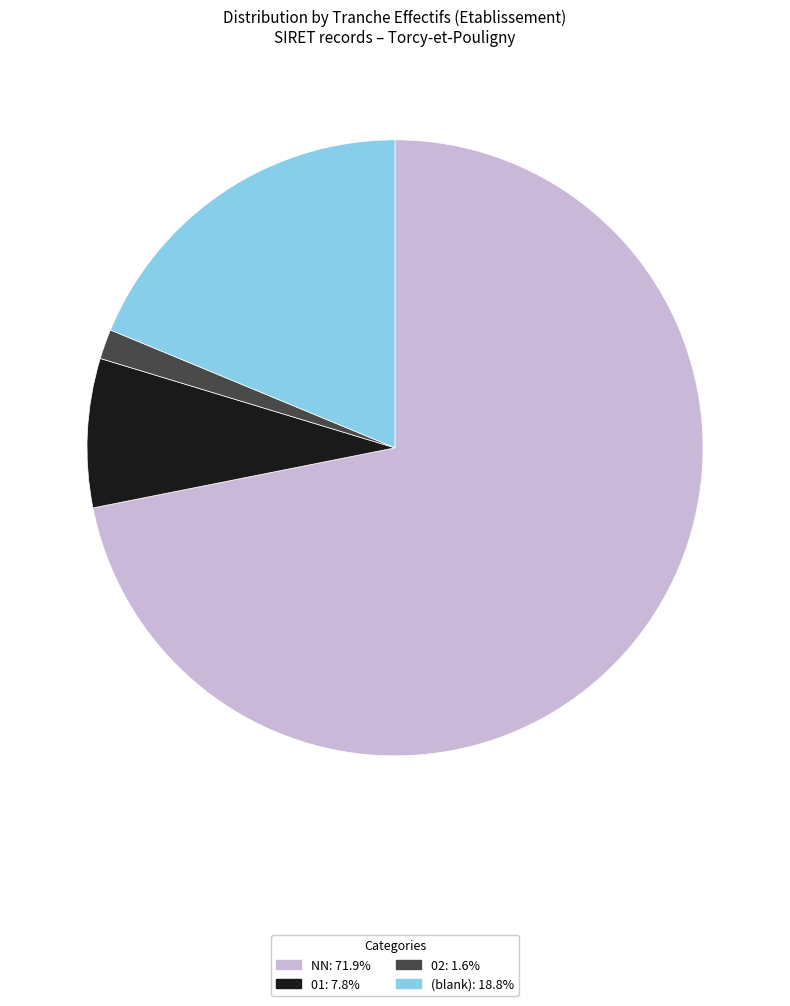

What is the ratio of the value at 01: 7.8% to the value at 02: 1.6%?

5.0